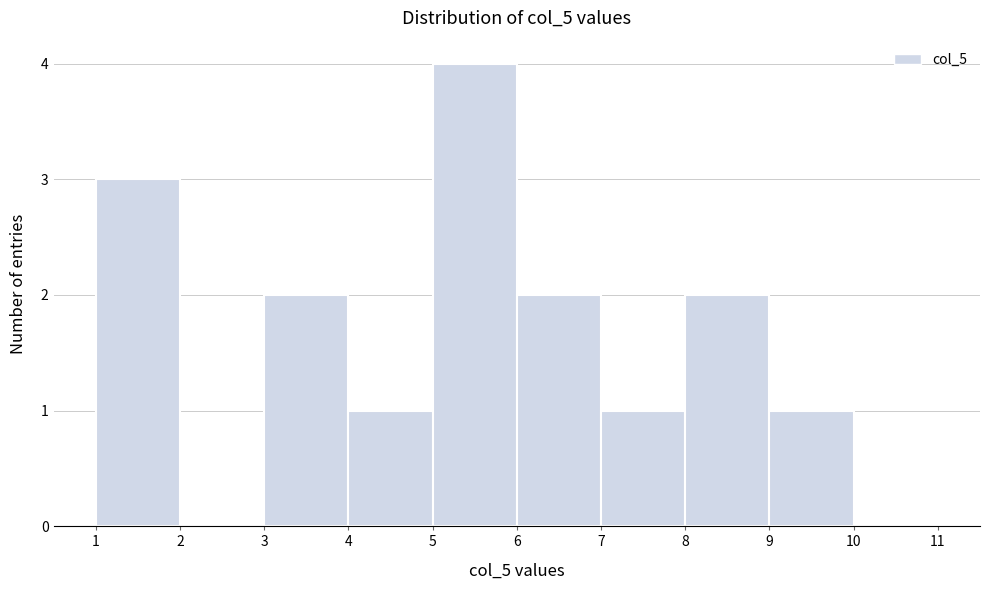

Reading left to right, transcribe this chart: for each bar, give the range it covers on the x-axis and its height. The values are not printed on the chart, so give them approximately, as read against the axis.

1 to 2: 3
2 to 3: 0
3 to 4: 2
4 to 5: 1
5 to 6: 4
6 to 7: 2
7 to 8: 1
8 to 9: 2
9 to 10: 1
10 to 11: 0